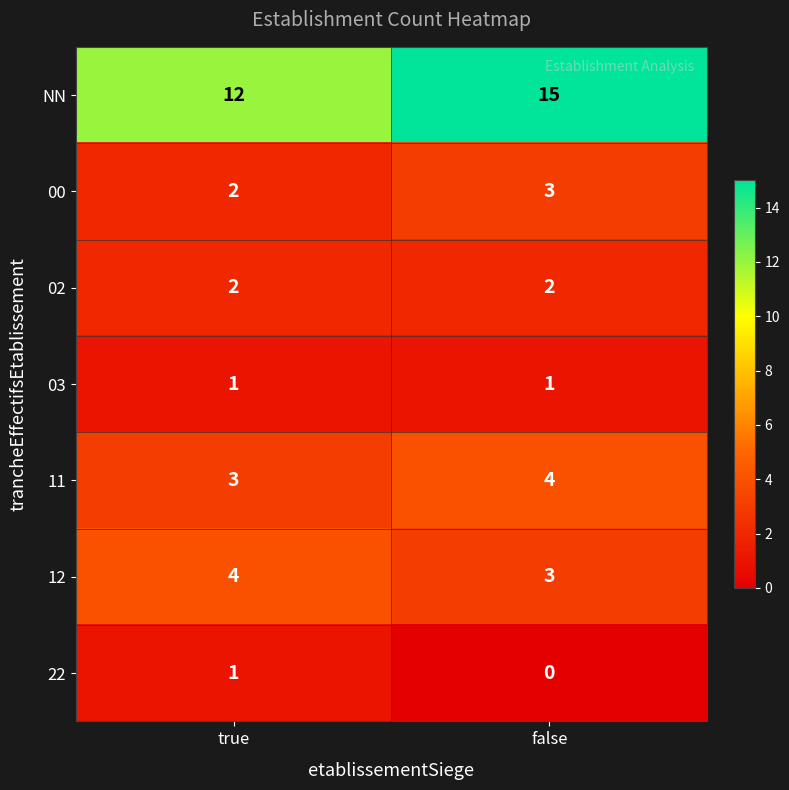

What is the sum of the 00 values at false and true?

5